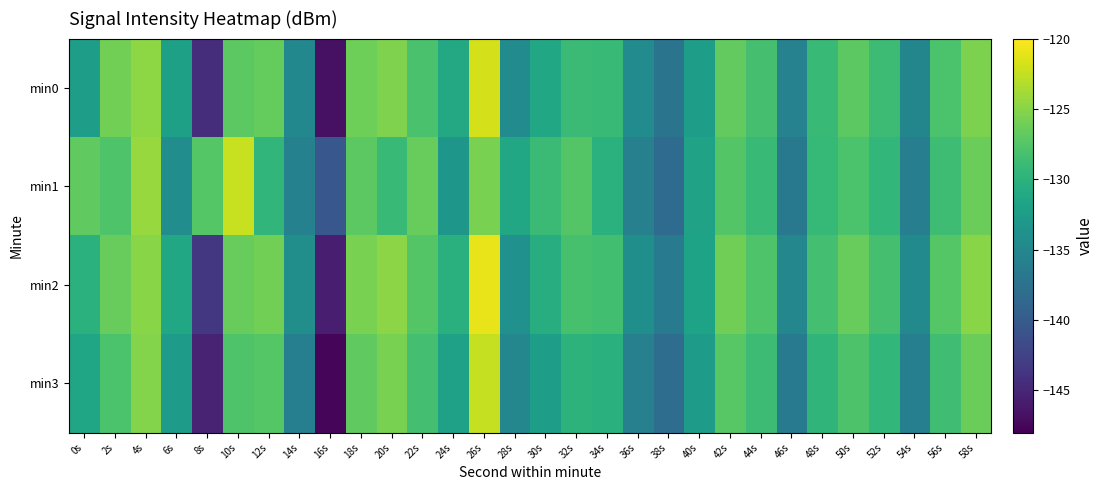

Rank the series at 2s from lowest to highest value.

min3, min1, min2, min0